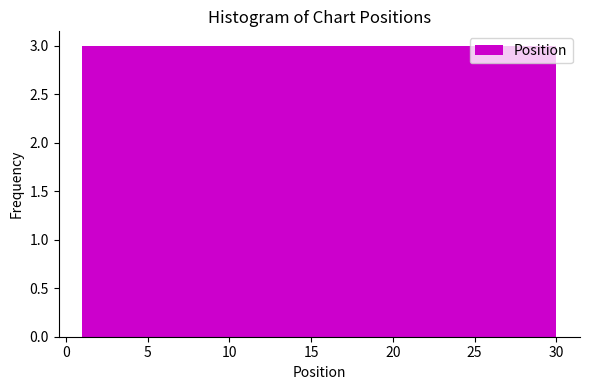

Reading left to right, list every bar in this chart as the range it spans on the x-axis followed by its height. Neither the bar edges nor the heights are printed on the chart, so give them approximately, as read against the axes.

1.0 to 3.9: 3
3.9 to 6.8: 3
6.8 to 9.7: 3
9.7 to 12.6: 3
12.6 to 15.5: 3
15.5 to 18.4: 3
18.4 to 21.3: 3
21.3 to 24.2: 3
24.2 to 27.1: 3
27.1 to 30.0: 3